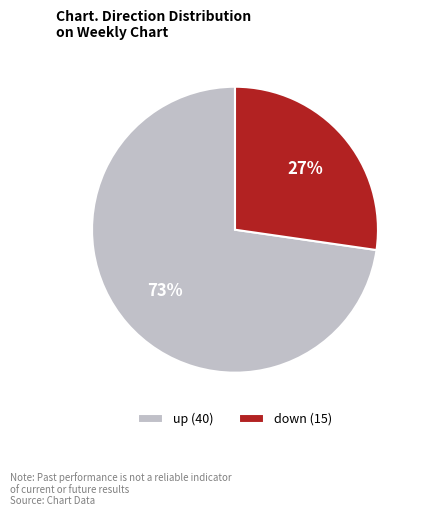

What percentage is the down slice, to the nearest percent?

27%